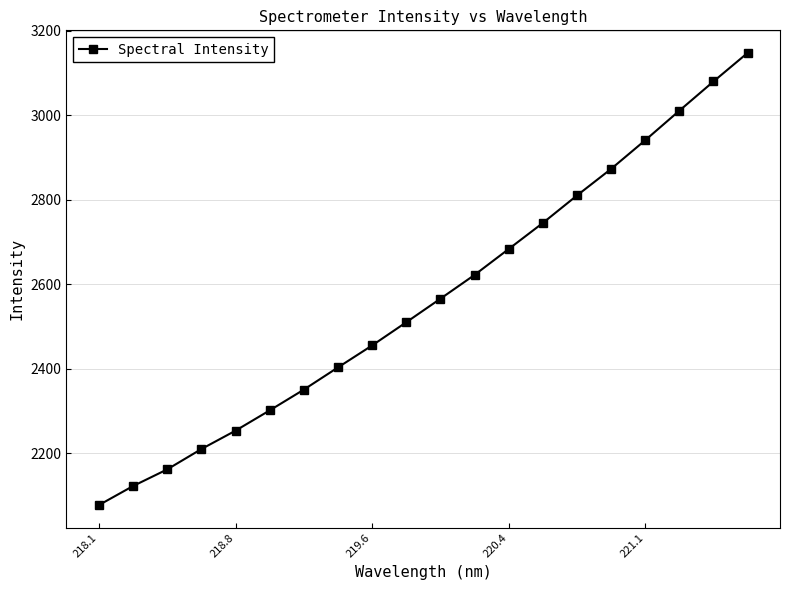

True or false: there are more than 2 points higher than both neighbors.

False